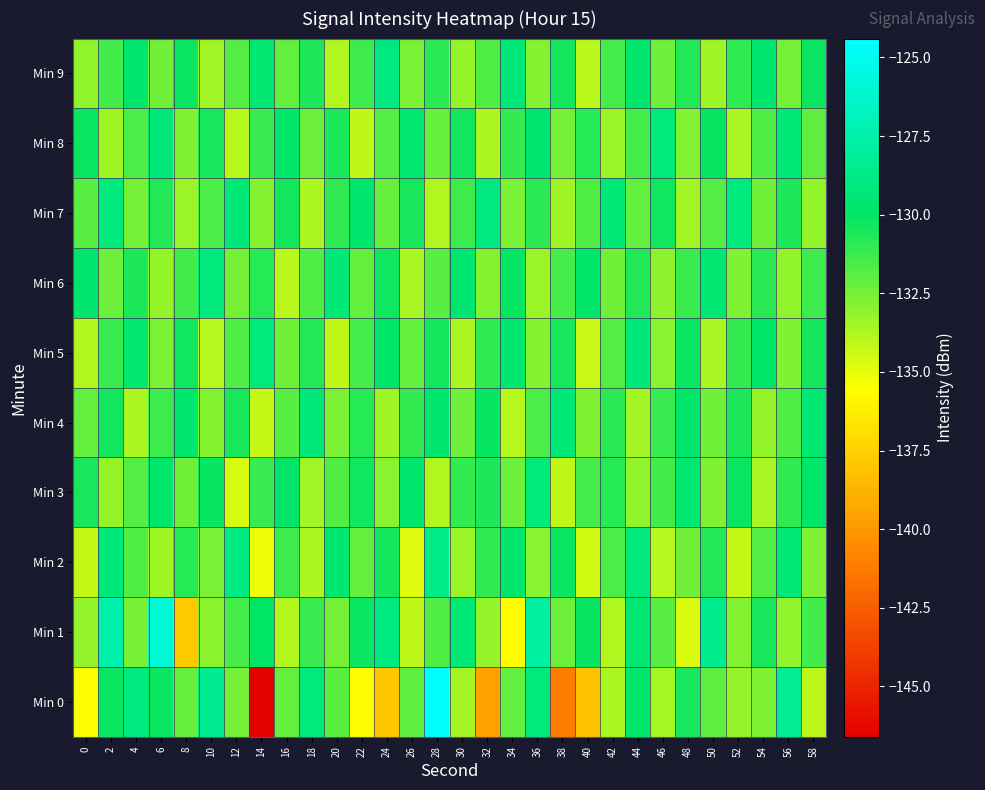

Reading left to right, what are all the values shown in this chart?

Min 0: 0=-135.5	2=-130.2	4=-129.0	6=-130.2	8=-132.1	10=-128.4	12=-132.5	14=-146.5	16=-132.1	18=-129.2	20=-131.9	22=-135.6	24=-137.9	26=-132.1	28=-124.5	30=-133.5	32=-139.6	34=-132.1	36=-129.2	38=-141.1	40=-138.1	42=-133.6	44=-129.8	46=-133.6	48=-130.4	50=-132.0	52=-133.2	54=-132.6	56=-128.3	58=-134.1
Min 1: 0=-133.2	2=-127.4	4=-132.6	6=-125.9	8=-137.8	10=-133.0	12=-131.5	14=-129.9	16=-133.8	18=-131.2	20=-132.5	22=-130.2	24=-128.9	26=-134.1	28=-131.7	30=-129.4	32=-133.2	34=-135.6	36=-127.8	38=-132.3	40=-130.1	42=-133.8	44=-129.5	46=-131.9	48=-134.7	50=-128.6	52=-132.8	54=-130.5	56=-133.1	58=-131.4
Min 2: 0=-134.2	2=-129.3	4=-131.7	6=-133.4	8=-130.8	10=-132.6	12=-128.9	14=-135.1	16=-131.3	18=-133.7	20=-129.6	22=-132.1	24=-130.4	26=-134.8	28=-128.7	30=-133.3	32=-131.0	34=-129.8	36=-132.9	38=-130.2	40=-134.5	42=-131.6	44=-129.1	46=-133.9	48=-132.4	50=-130.7	52=-134.2	54=-131.8	56=-129.4	58=-132.7
Min 3: 0=-130.5	2=-133.2	4=-131.8	6=-129.7	8=-132.4	10=-130.1	12=-134.6	14=-131.2	16=-129.9	18=-133.5	20=-131.7	22=-130.3	24=-132.9	26=-129.6	28=-133.8	30=-131.1	32=-130.6	34=-132.3	36=-129.2	38=-134.1	40=-131.5	42=-130.8	44=-133.1	46=-131.4	48=-129.5	50=-132.7	52=-130.2	54=-133.6	56=-131.0	58=-129.8
Min 4: 0=-132.1	2=-130.4	4=-133.7	6=-131.3	8=-129.6	10=-132.8	12=-130.5	14=-134.2	16=-131.9	18=-129.3	20=-132.6	22=-130.8	24=-133.4	26=-131.1	28=-129.7	30=-132.3	32=-130.1	34=-133.9	36=-131.6	38=-129.4	40=-132.7	42=-130.9	44=-133.5	46=-131.2	48=-129.8	50=-132.4	52=-130.6	54=-133.2	56=-131.7	58=-129.5
Min 5: 0=-133.8	2=-131.2	4=-129.5	6=-132.6	8=-130.3	10=-133.9	12=-131.7	14=-129.2	16=-132.4	18=-130.7	20=-134.1	22=-131.5	24=-129.8	26=-132.1	28=-130.4	30=-133.7	32=-131.0	34=-129.6	36=-132.8	38=-130.5	40=-134.3	42=-131.8	44=-129.3	46=-132.9	48=-130.2	50=-133.6	52=-131.1	54=-129.9	56=-132.7	58=-130.4
Min 6: 0=-129.7	2=-132.3	4=-130.6	6=-133.2	8=-131.4	10=-129.1	12=-132.5	14=-130.8	16=-134.0	18=-131.7	20=-129.4	22=-132.1	24=-130.3	26=-133.6	28=-131.9	30=-129.6	32=-132.8	34=-130.1	36=-133.3	38=-131.5	40=-129.8	42=-132.4	44=-130.7	46=-133.0	48=-131.2	50=-129.5	52=-132.7	54=-130.9	56=-133.1	58=-131.3
Min 7: 0=-131.9	2=-129.2	4=-132.5	6=-130.7	8=-133.3	10=-131.6	12=-129.3	14=-132.8	16=-130.4	18=-133.7	20=-131.0	22=-129.7	24=-132.2	26=-130.5	28=-133.8	30=-131.3	32=-129.0	34=-132.6	36=-130.9	38=-133.4	40=-131.7	42=-129.4	44=-132.1	46=-130.3	48=-133.5	50=-131.8	52=-129.1	54=-132.4	56=-130.6	58=-133.2
Min 8: 0=-130.2	2=-133.4	4=-131.6	6=-129.3	8=-132.7	10=-130.5	12=-133.9	14=-131.2	16=-129.8	18=-132.3	20=-130.6	22=-134.1	24=-131.8	26=-129.5	28=-132.2	30=-130.4	32=-133.7	34=-131.1	36=-129.6	38=-132.5	40=-130.8	42=-133.3	44=-131.5	46=-129.2	48=-132.8	50=-130.1	52=-133.6	54=-131.7	56=-129.4	58=-132.0
Min 9: 0=-133.1	2=-131.4	4=-129.7	6=-132.4	8=-130.2	10=-133.5	12=-131.8	14=-129.5	16=-132.1	18=-130.6	20=-133.8	22=-131.3	24=-129.0	26=-132.6	28=-130.9	30=-133.2	32=-131.7	34=-129.3	36=-132.8	38=-130.4	40=-134.0	42=-131.5	44=-129.8	46=-132.3	48=-130.7	50=-133.4	52=-131.0	54=-129.6	56=-132.5	58=-130.2